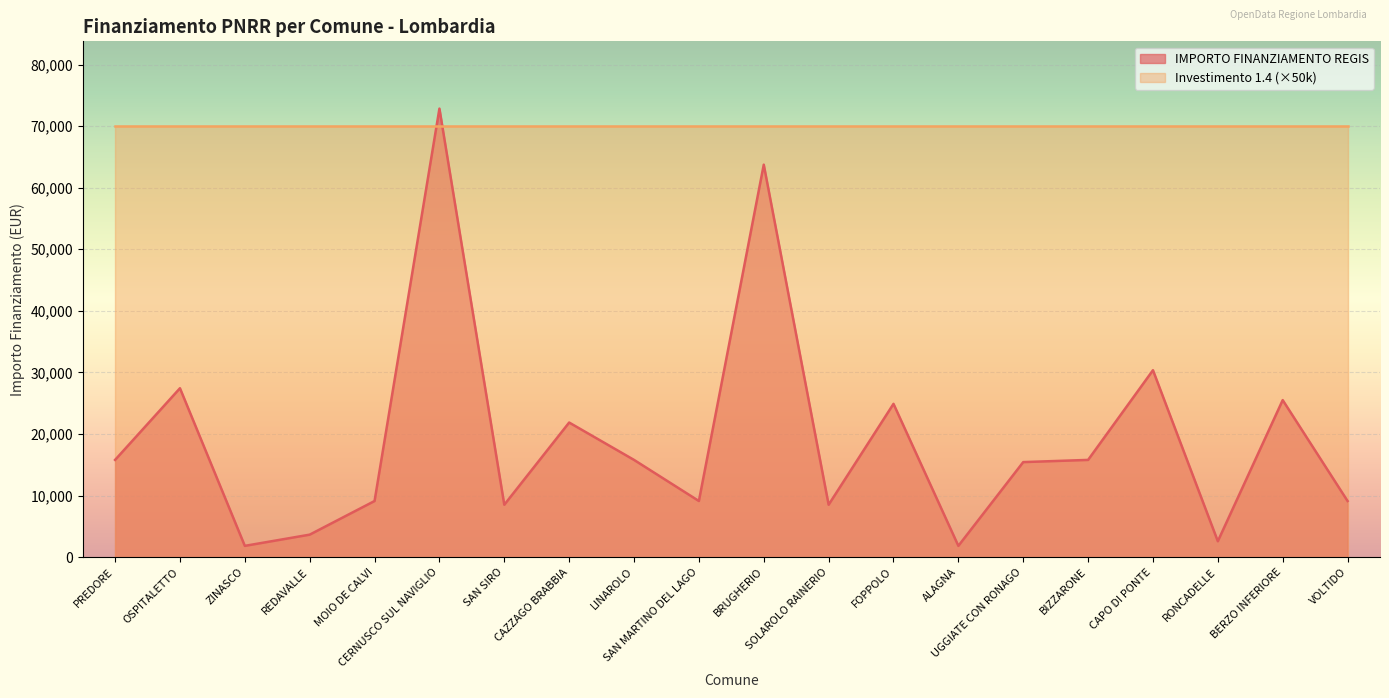

What position from the left is CAZZAGO BRABBIA?

8